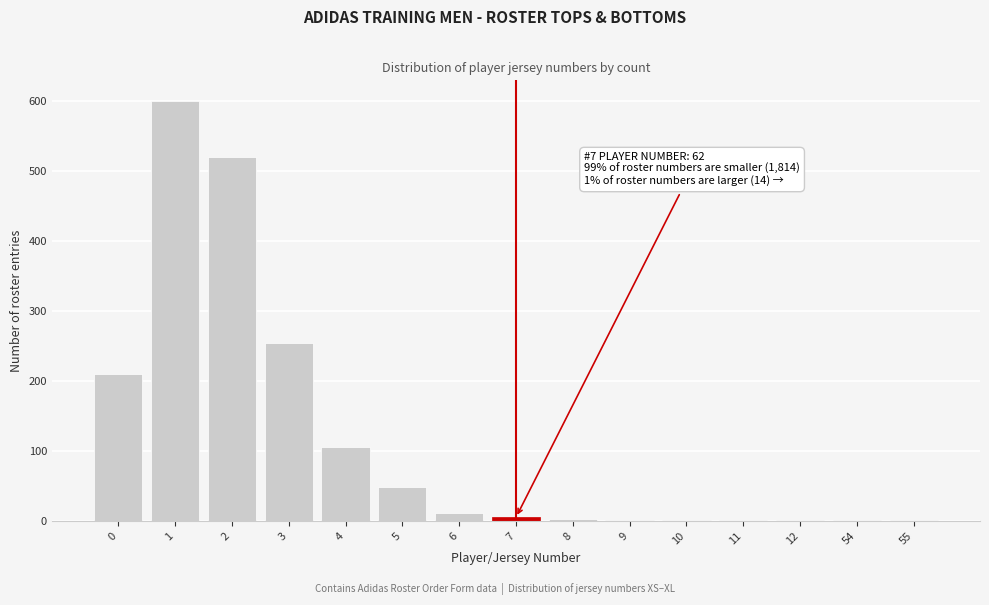

What is the sum of all values?

1765